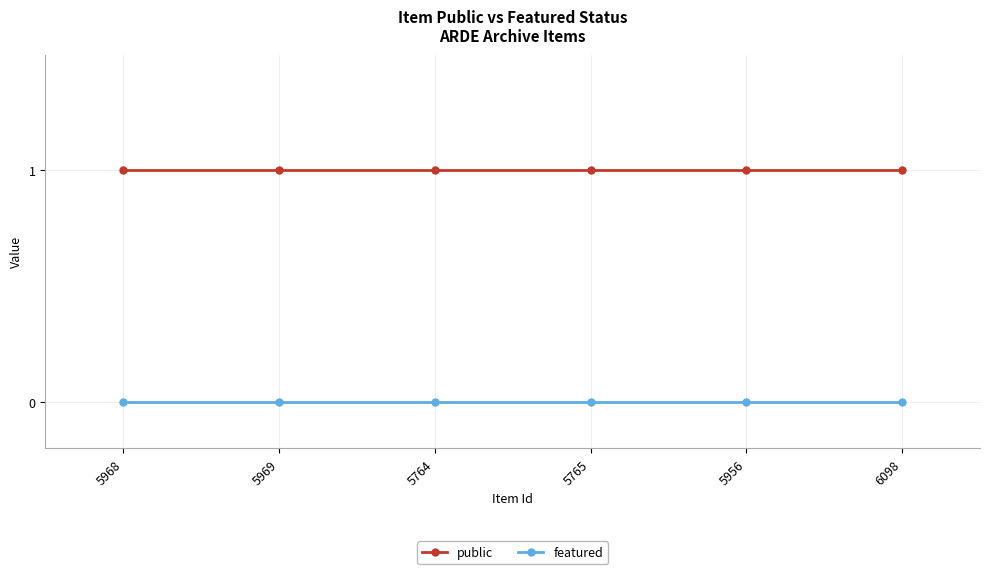

True or false: featured and public cross at least once.

False